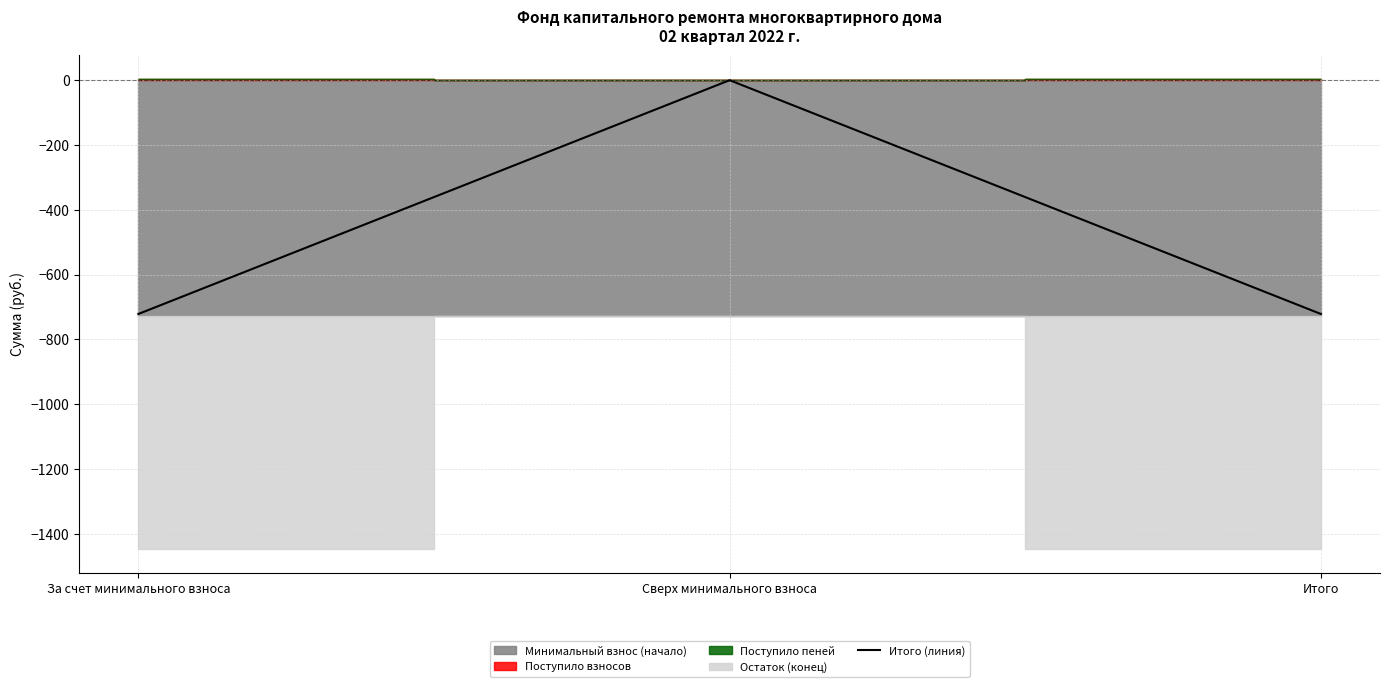

What is the smallest value displayed?

-721.9